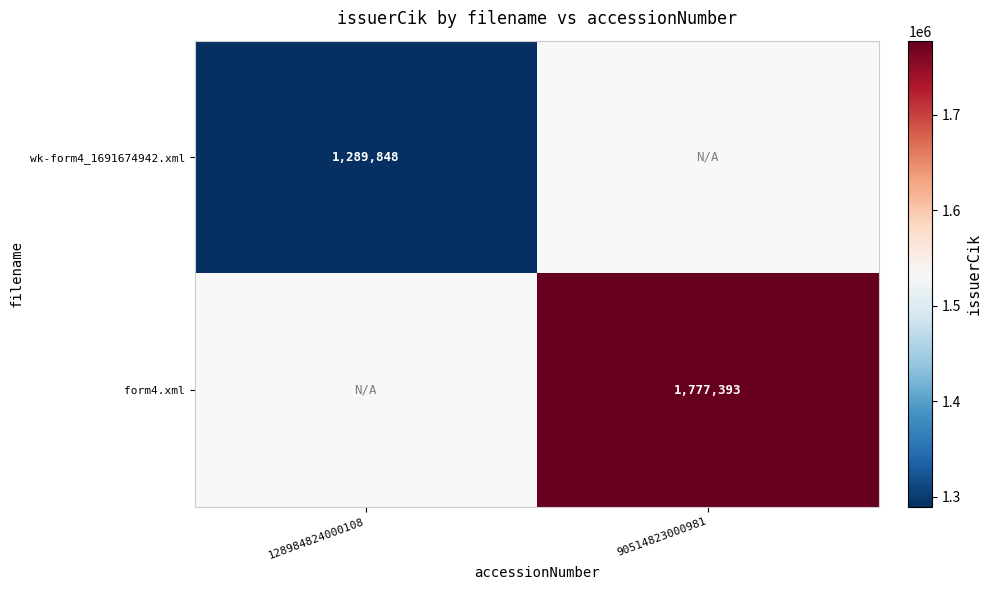

True or false: form4.xml has a value of 3028210 at 90514823000981.

False